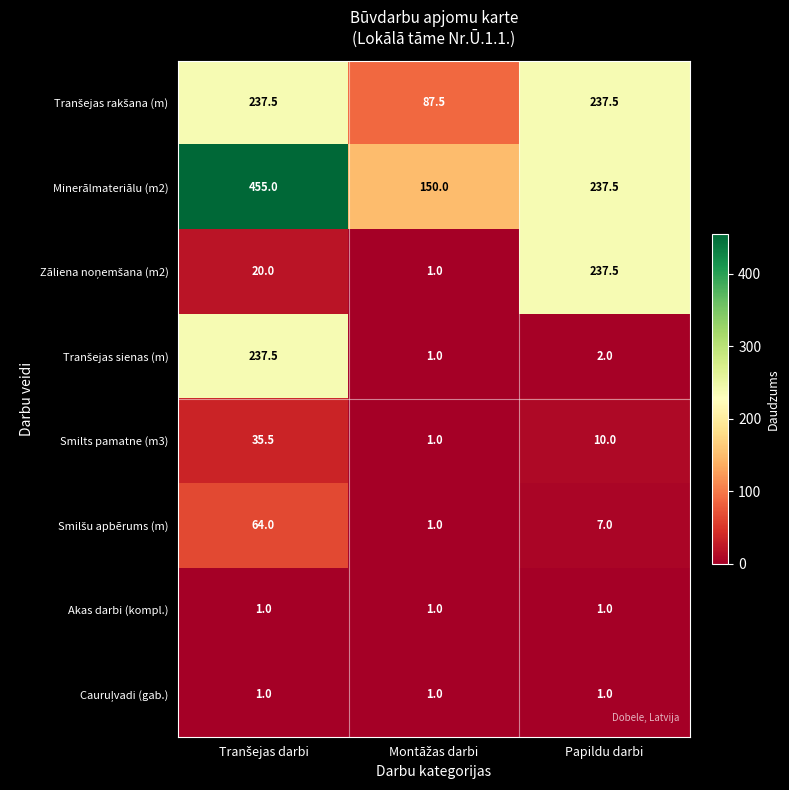

The value of Smilts pamatne (m3) at Papildu darbi is 13.2. True or false?

False